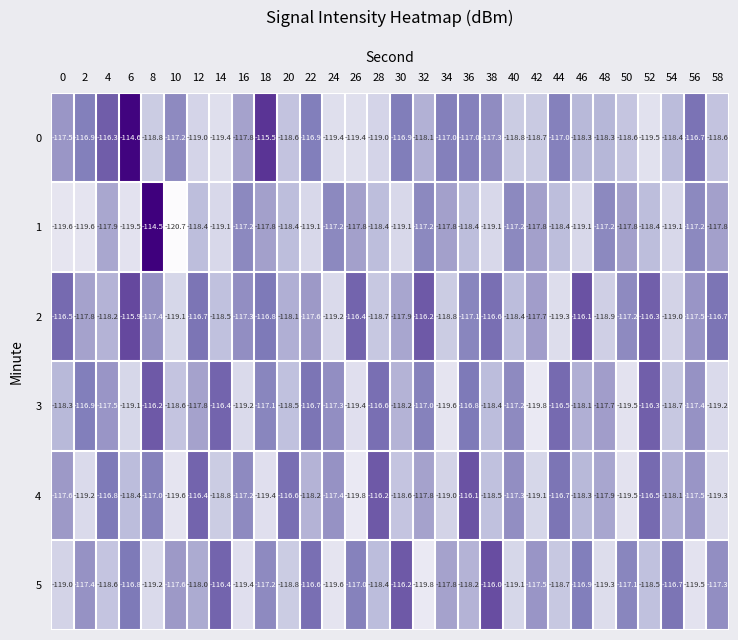

Which series has the largest total across all categories?

2